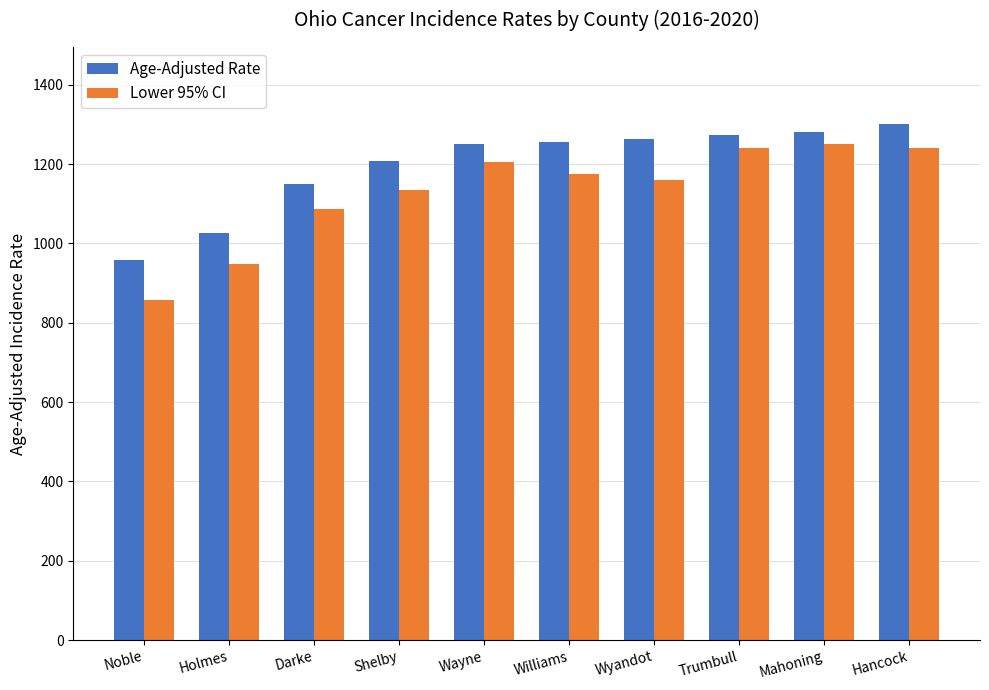

What is the average value of the Age-Adjusted Rate series?

1196.5